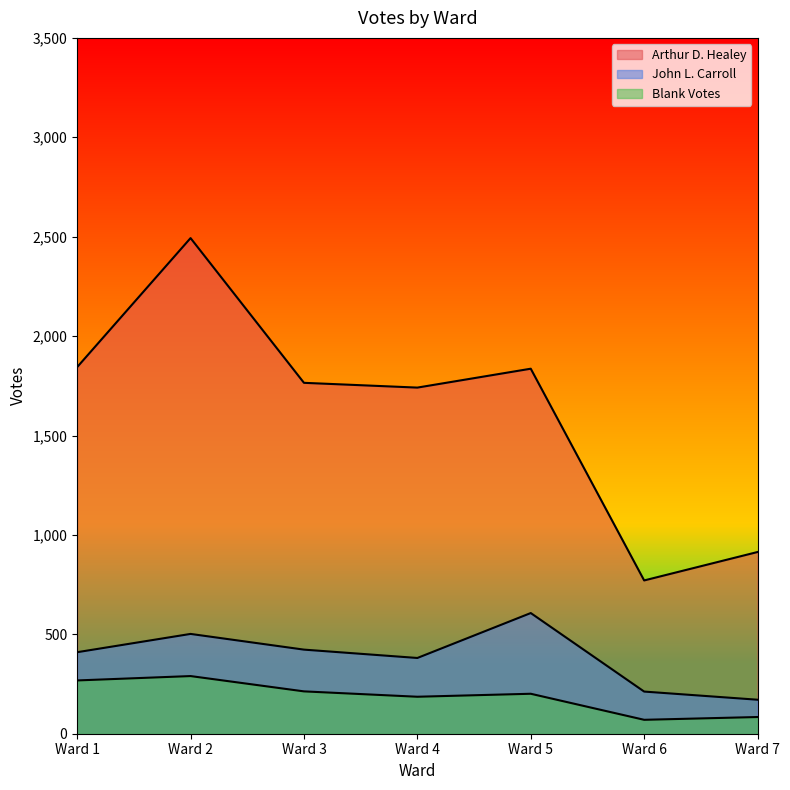

Where is the first local minimum for John L. Carroll?

Ward 4